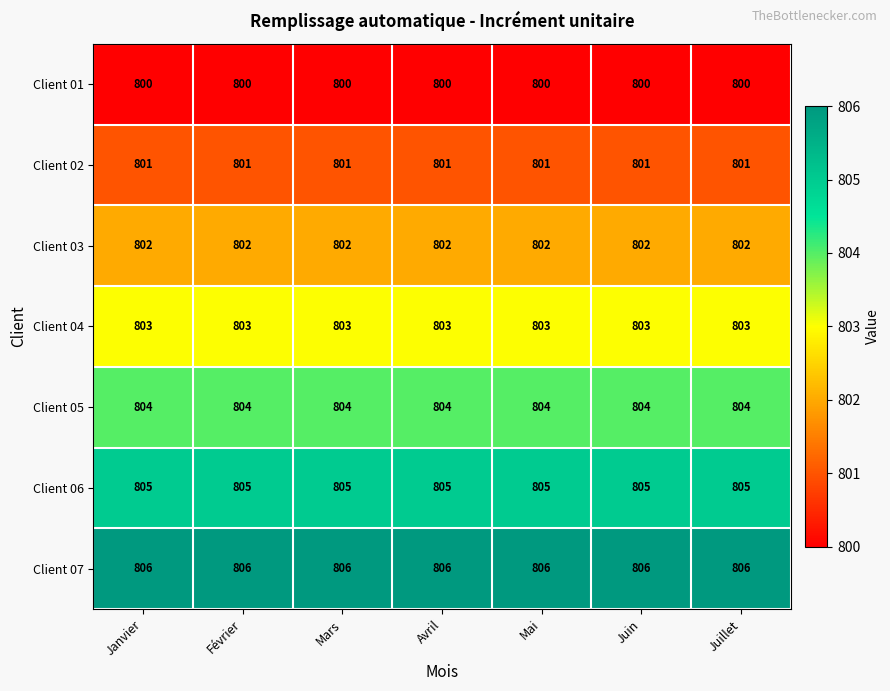

List the series in order of their overall mean, highest first.

Client 07, Client 06, Client 05, Client 04, Client 03, Client 02, Client 01